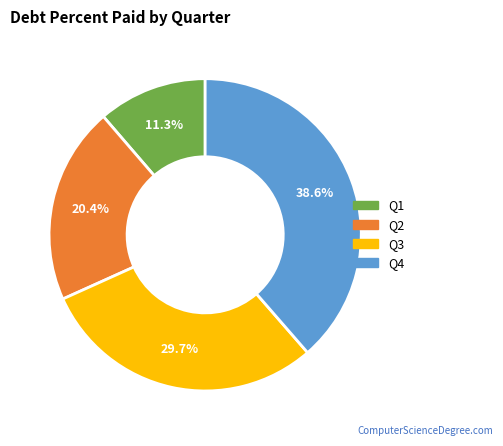

Is there a majority slice in this chart?

No